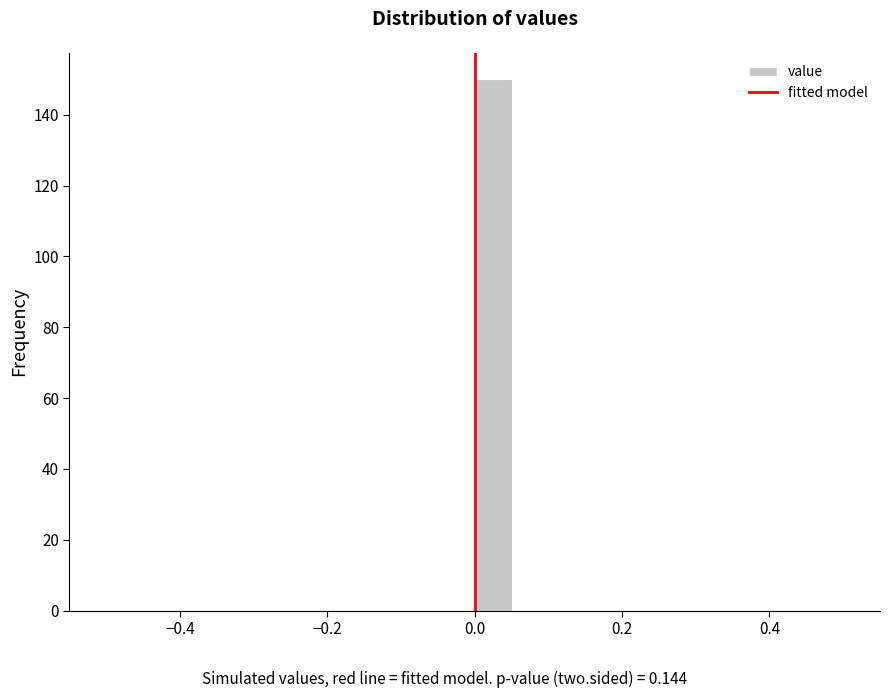

Around what value on the x-axis is the tallest bar? Give the approximate position of its centre, as read against the axis.

0.02